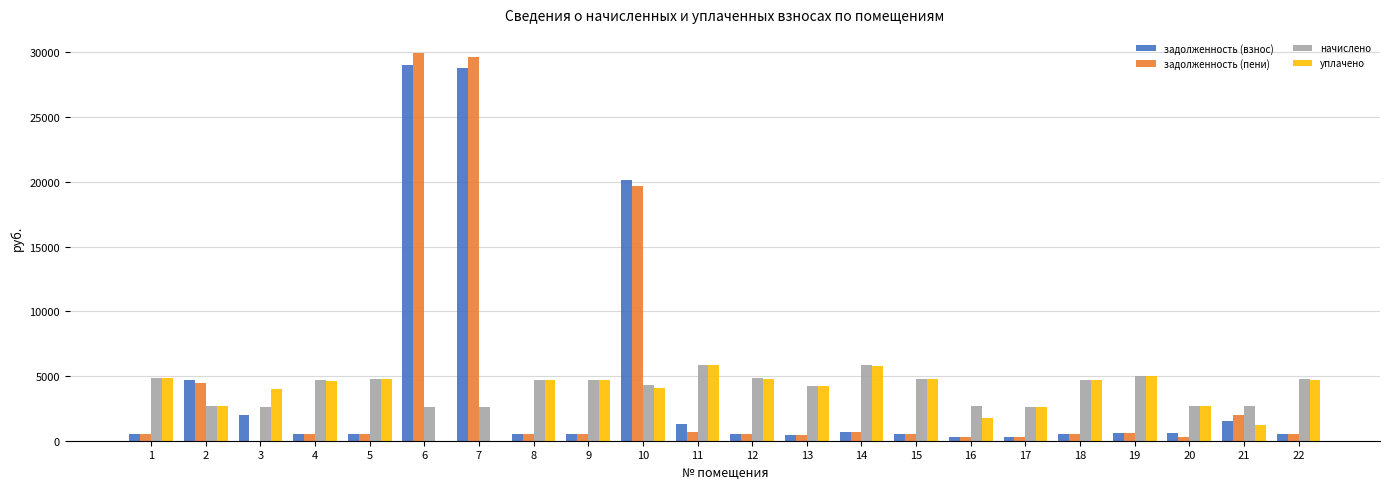

How many groups of bars are there?

22